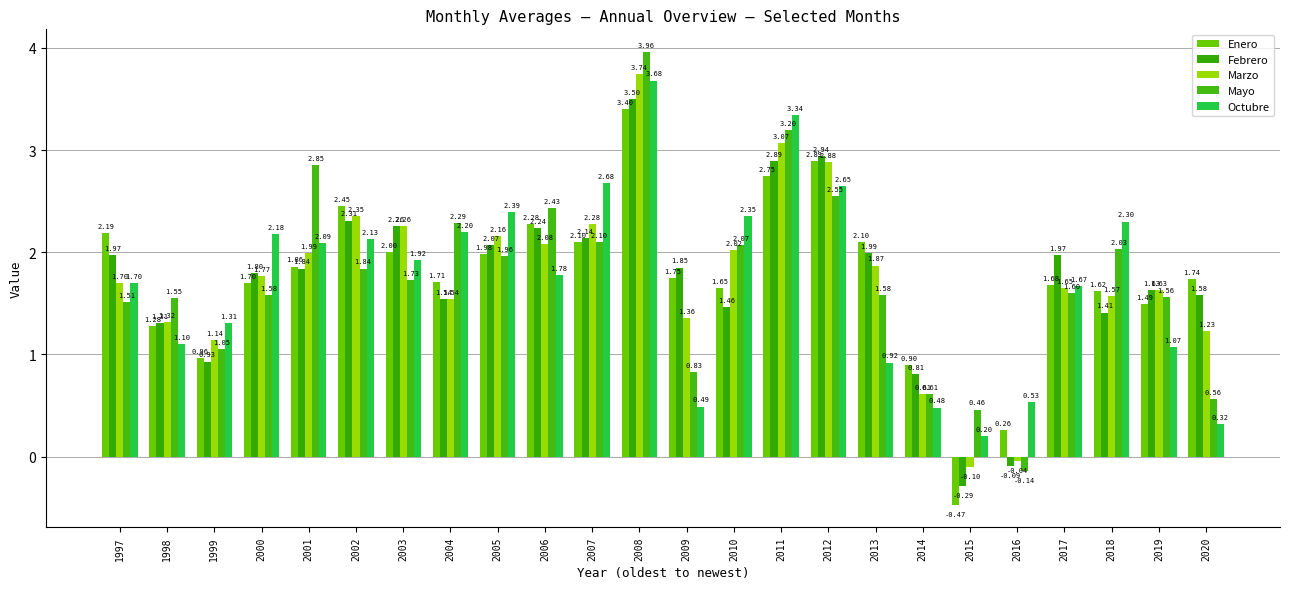

Reading right to left, what are all the values shown in this chart?

Enero: 2020=1.7	2019=1.5	2018=1.6	2017=1.7	2016=0.3	2015=-0.5	2014=0.9	2013=2.1	2012=2.9	2011=2.8	2010=1.6	2009=1.8	2008=3.4	2007=2.1	2006=2.3	2005=2.0	2004=1.7	2003=2.0	2002=2.5	2001=1.9	2000=1.7	1999=1.0	1998=1.3	1997=2.2
Febrero: 2020=1.6	2019=1.6	2018=1.4	2017=2.0	2016=-0.1	2015=-0.3	2014=0.8	2013=2.0	2012=2.9	2011=2.9	2010=1.5	2009=1.9	2008=3.5	2007=2.1	2006=2.2	2005=2.1	2004=1.5	2003=2.3	2002=2.3	2001=1.8	2000=1.8	1999=0.9	1998=1.3	1997=2.0
Marzo: 2020=1.2	2019=1.6	2018=1.6	2017=1.6	2016=-0.0	2015=-0.1	2014=0.6	2013=1.9	2012=2.9	2011=3.1	2010=2.0	2009=1.4	2008=3.7	2007=2.3	2006=2.1	2005=2.2	2004=1.5	2003=2.3	2002=2.4	2001=2.0	2000=1.8	1999=1.1	1998=1.3	1997=1.7
Mayo: 2020=0.6	2019=1.6	2018=2.0	2017=1.6	2016=-0.1	2015=0.5	2014=0.6	2013=1.6	2012=2.5	2011=3.2	2010=2.1	2009=0.8	2008=4.0	2007=2.1	2006=2.4	2005=2.0	2004=2.3	2003=1.7	2002=1.8	2001=2.9	2000=1.6	1999=1.1	1998=1.6	1997=1.5
Octubre: 2020=0.3	2019=1.1	2018=2.3	2017=1.7	2016=0.5	2015=0.2	2014=0.5	2013=0.9	2012=2.6	2011=3.3	2010=2.4	2009=0.5	2008=3.7	2007=2.7	2006=1.8	2005=2.4	2004=2.2	2003=1.9	2002=2.1	2001=2.1	2000=2.2	1999=1.3	1998=1.1	1997=1.7